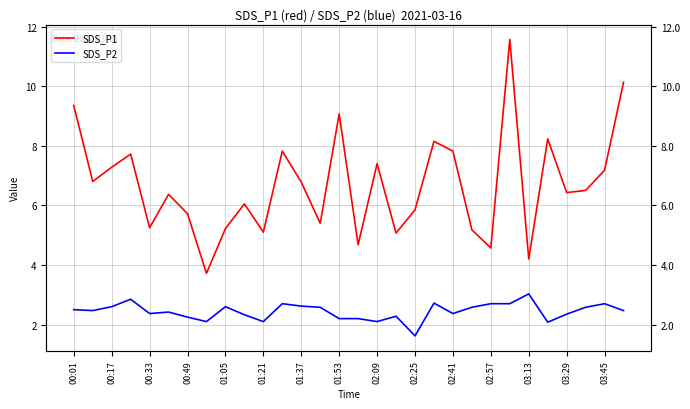

Is the value of SDS_P1 at 01:21 greater than the value of SDS_P2 at 01:21?

Yes